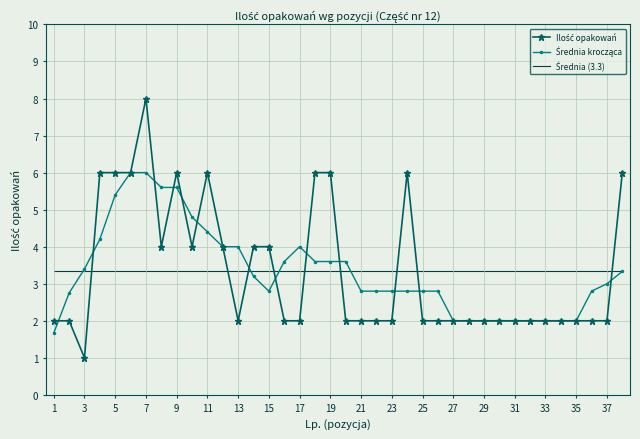

At which category does the chart reach its peak across all series?

7